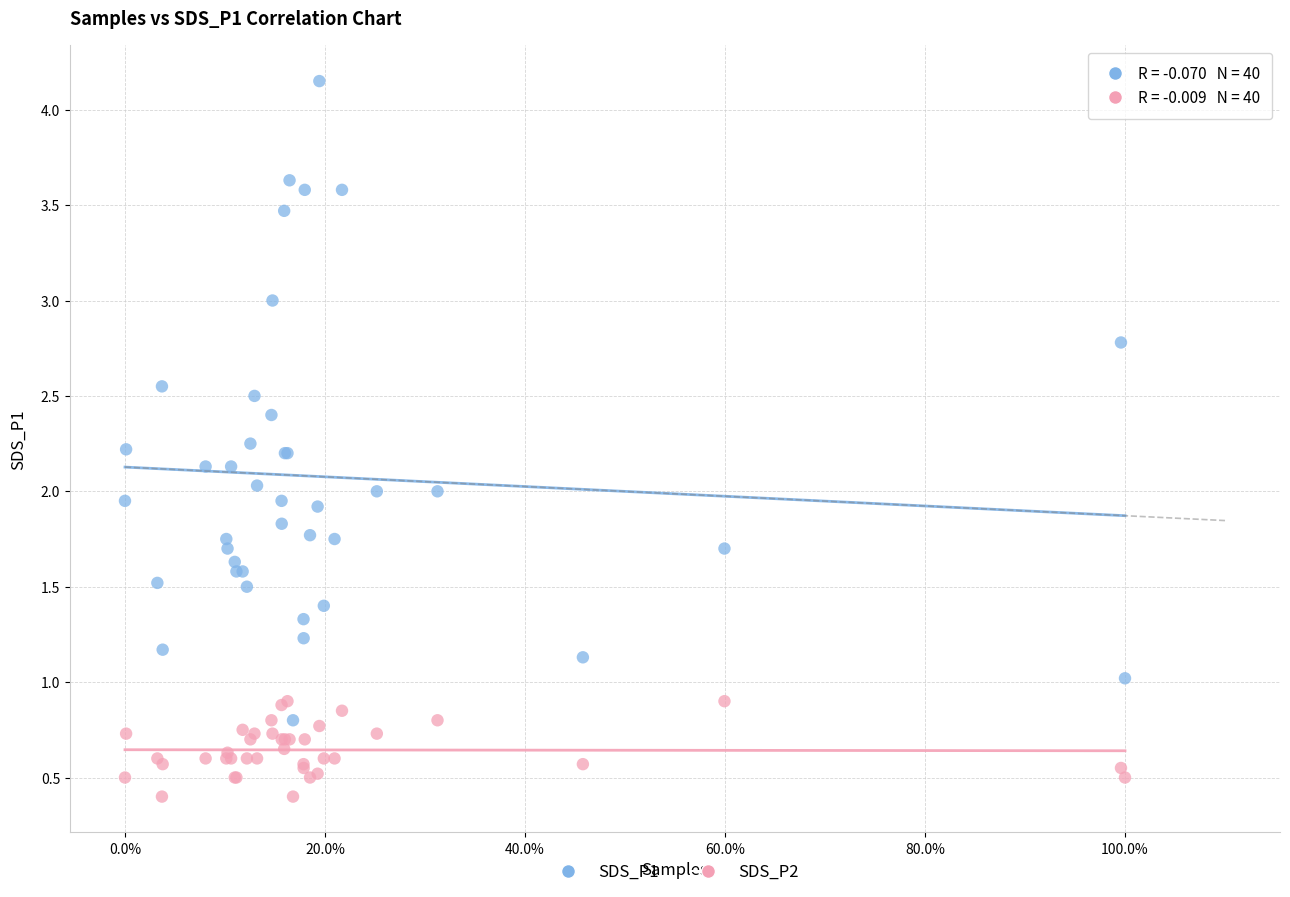

Which series contains the lowest Y value?

SDS_P2